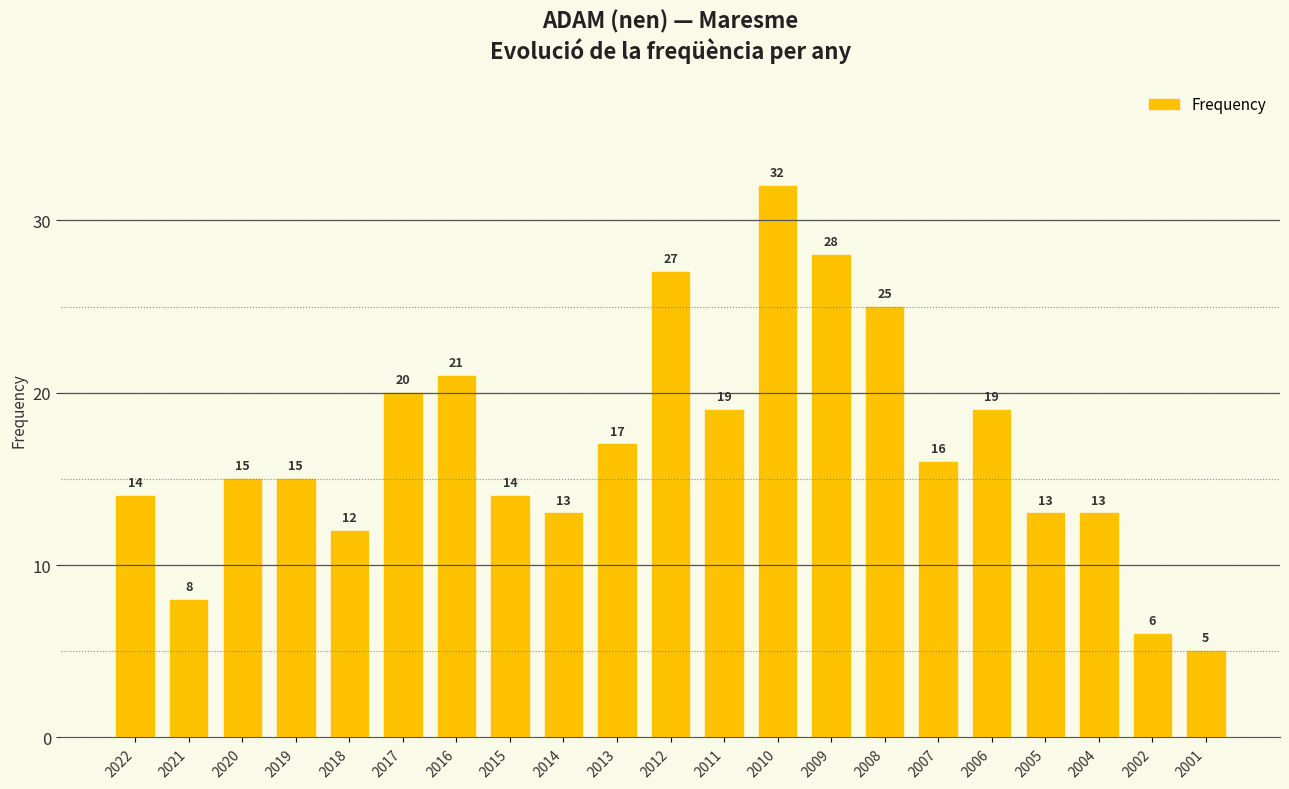

Reading left to right, what are all the values shown in this chart?

2022=14	2021=8	2020=15	2019=15	2018=12	2017=20	2016=21	2015=14	2014=13	2013=17	2012=27	2011=19	2010=32	2009=28	2008=25	2007=16	2006=19	2005=13	2004=13	2002=6	2001=5